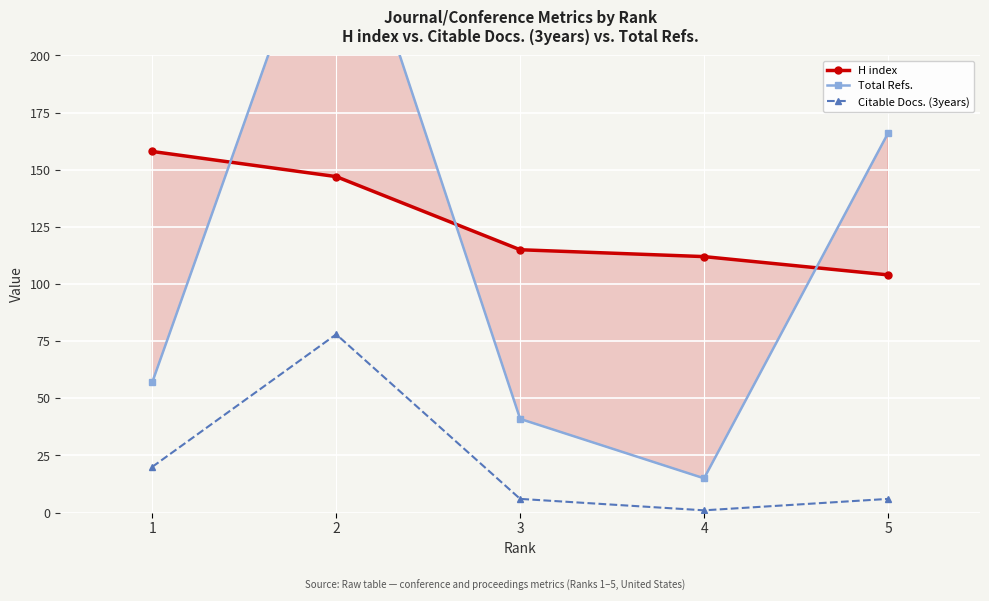

How many series are shown in this chart?

3